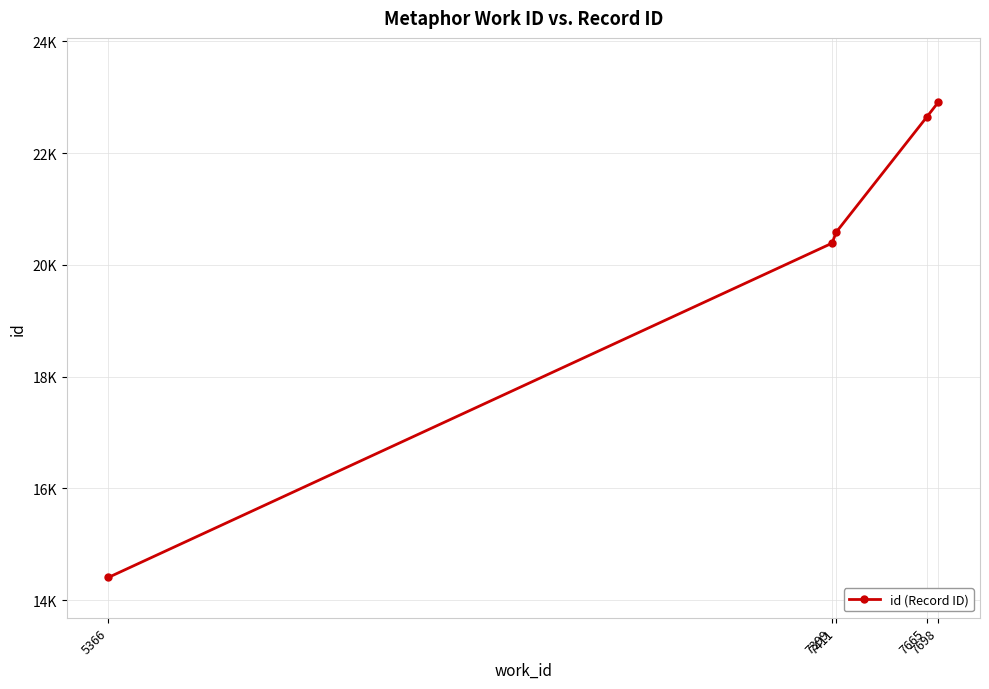

Is this an area chart (filled region under the line)?

No